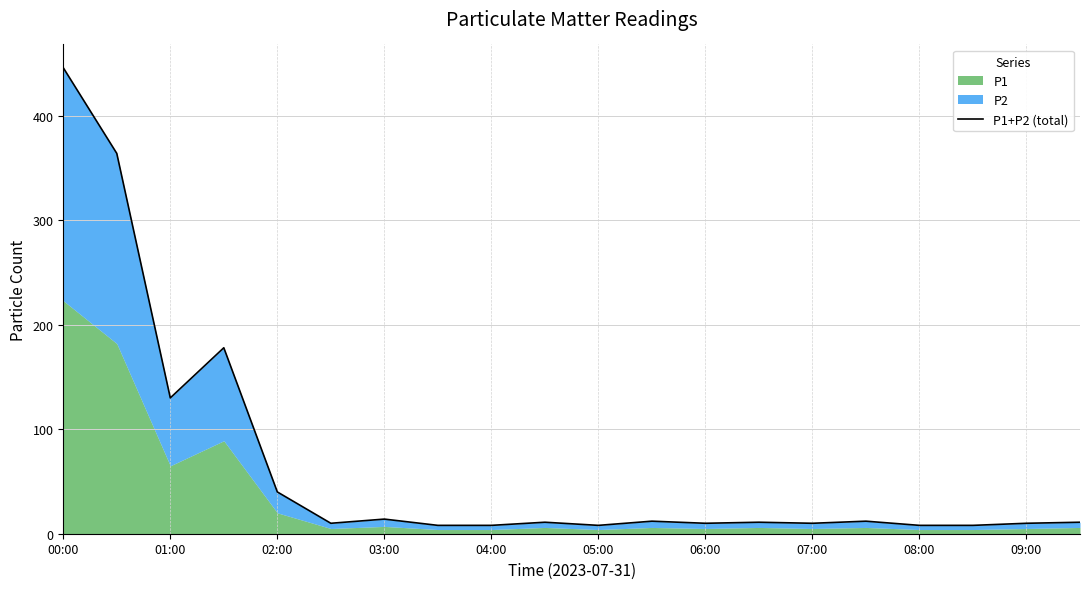

What is the change in value from 12 to 17?

-2